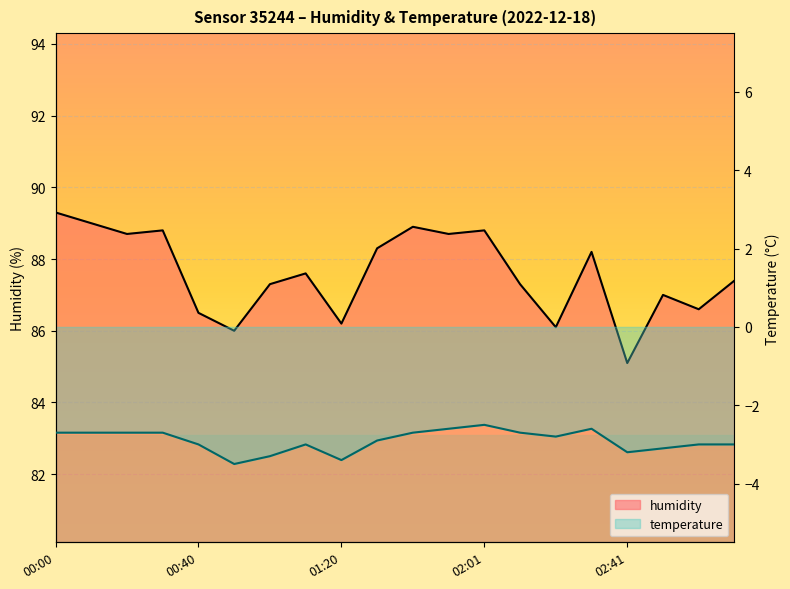

Approximately how many times larger is the value at 02:41 compared to 02:31?

1.0